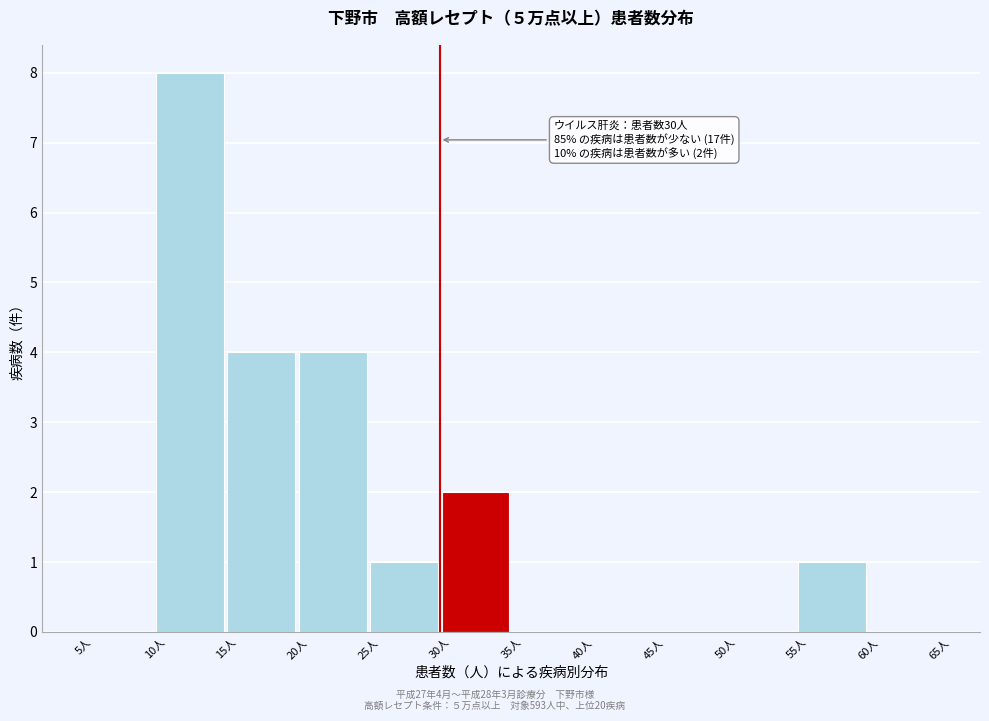

Which range on the x-axis has the tallest bar?

10 to 15